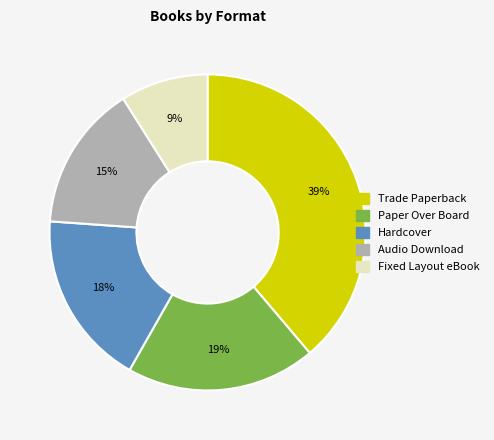

To the nearest percent, what is the combined percentage of Fixed Layout eBook and Paper Over Board?

28%